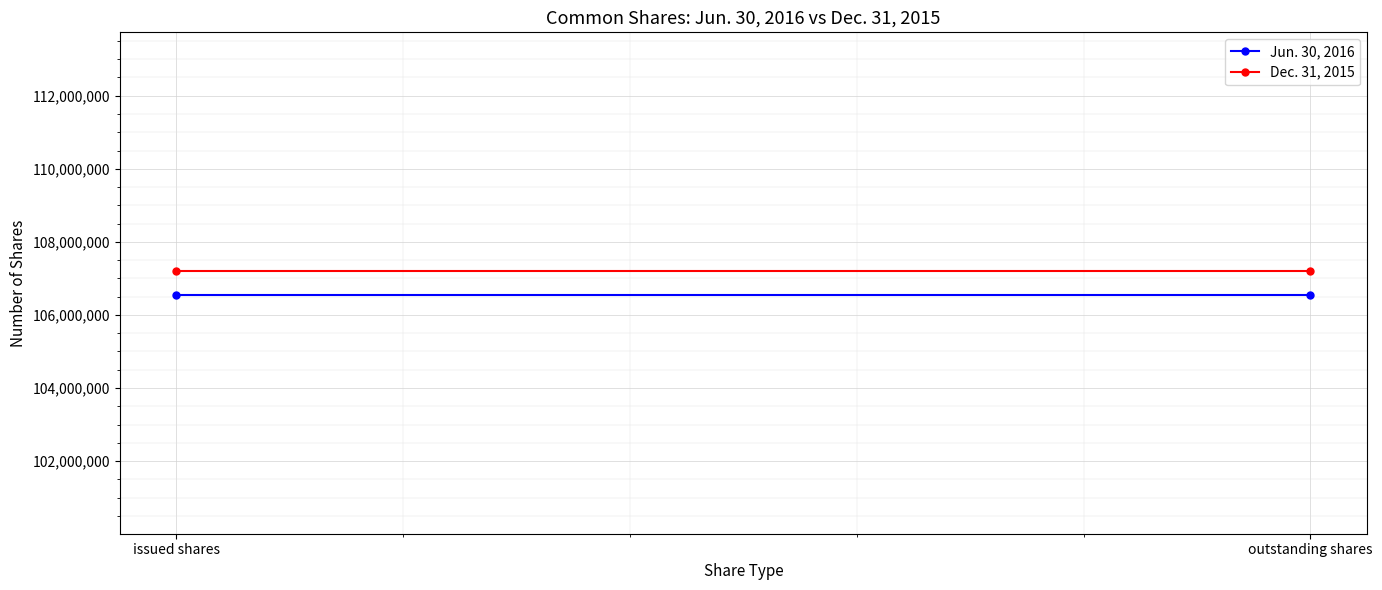

Is it true that Dec. 31, 2015 equals 107200470 at issued shares?

True